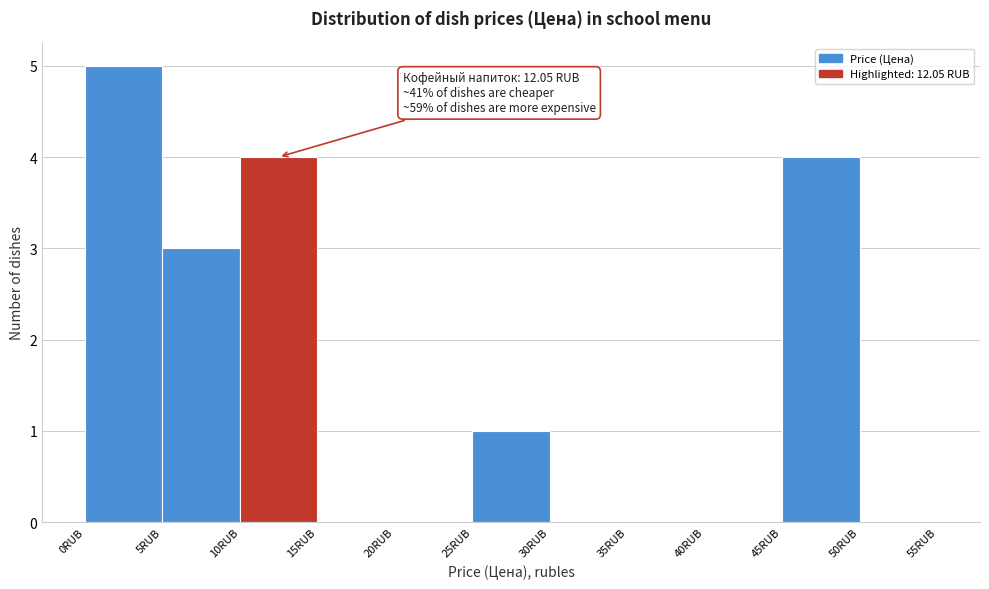

Over which range of the x-axis is the bar tallest?

0 to 5